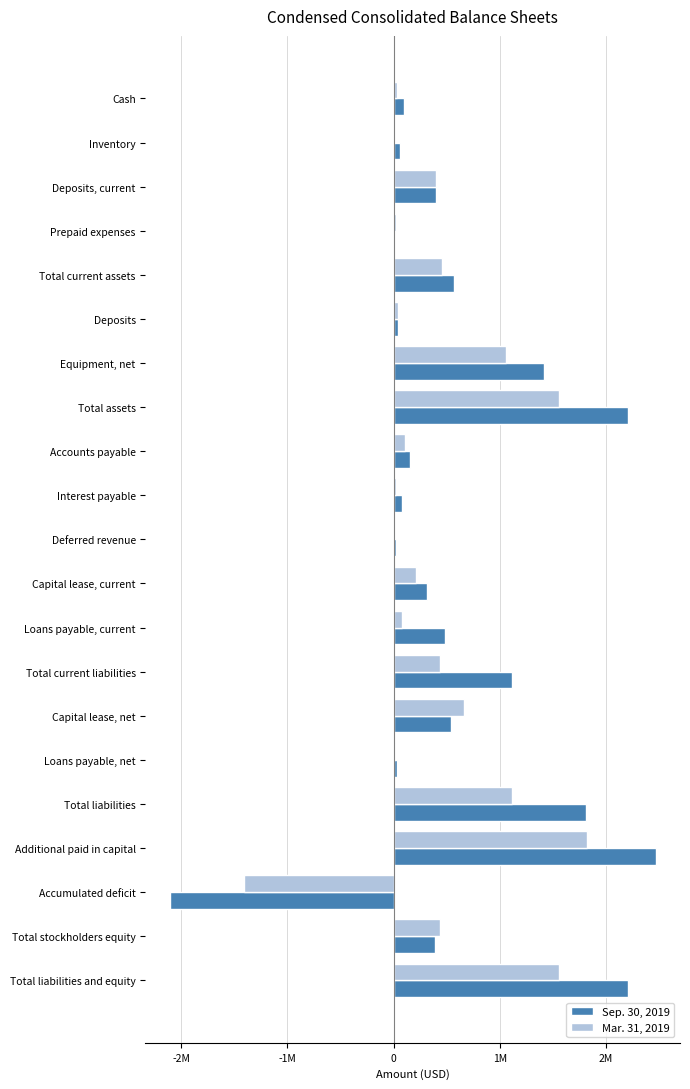

What are all the series names shown in the legend?

Sep. 30, 2019, Mar. 31, 2019